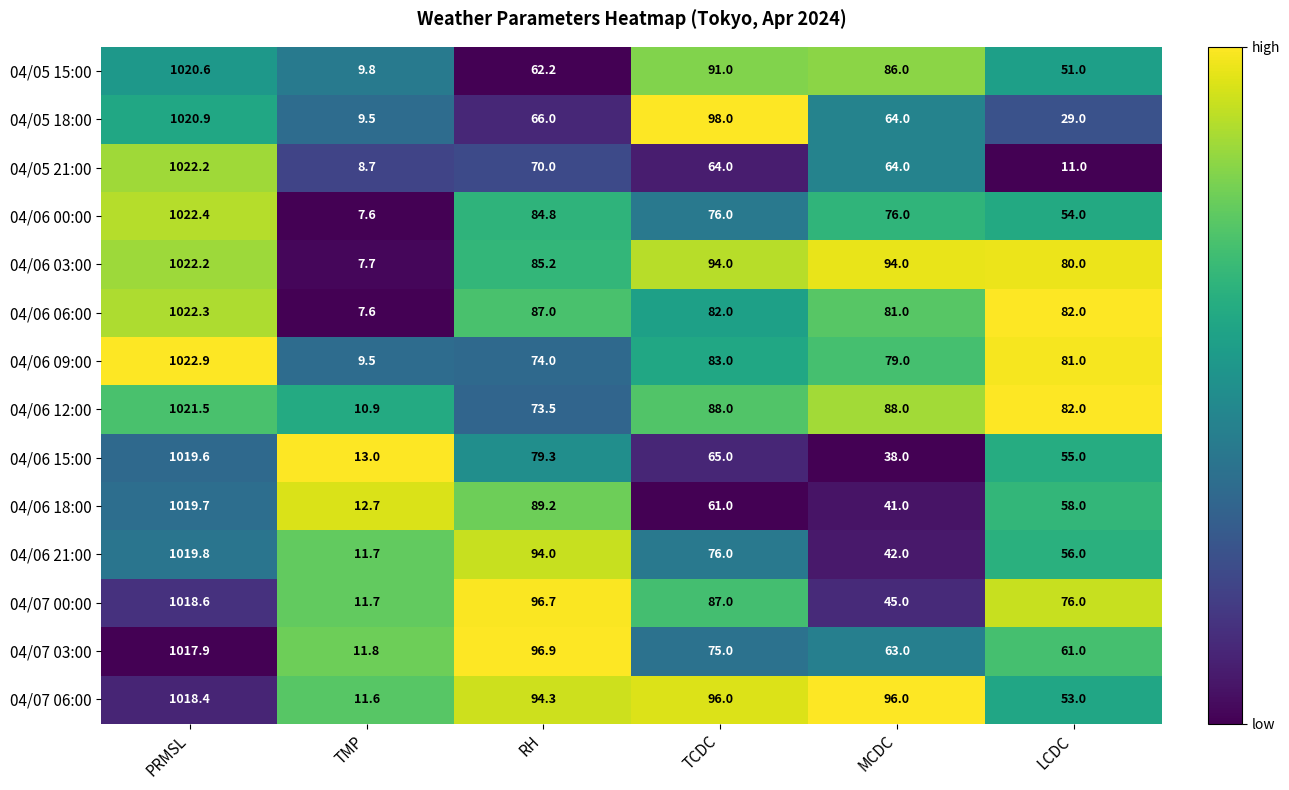

List the labels in order of 04/06 09:00 value, smallest first.

TMP, RH, MCDC, LCDC, TCDC, PRMSL